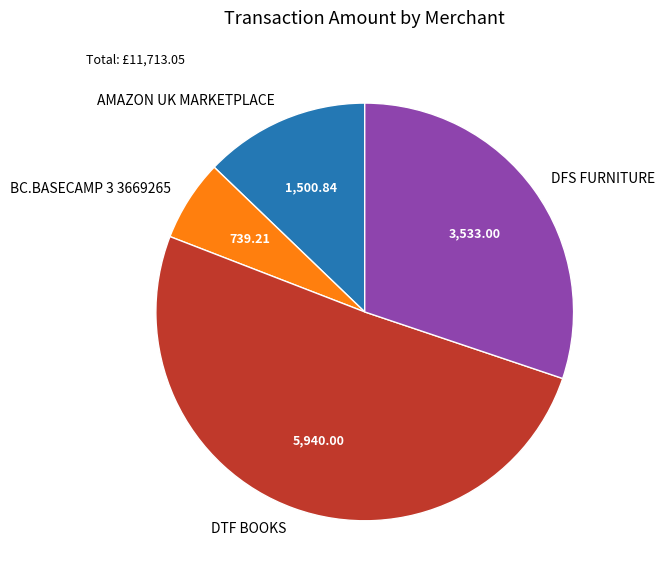

What is the majority slice?

DTF BOOKS